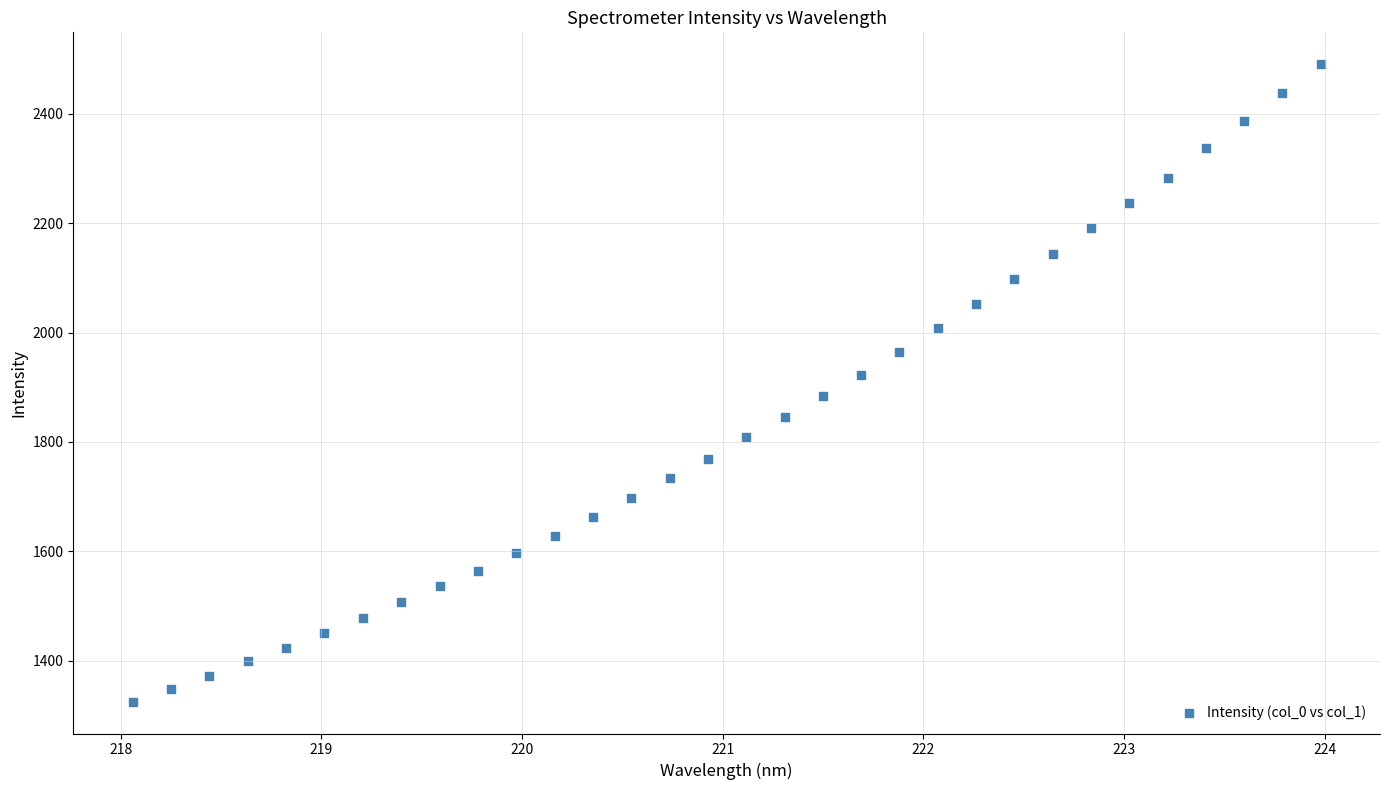

What is the range of X values (max minus min)?

5.9